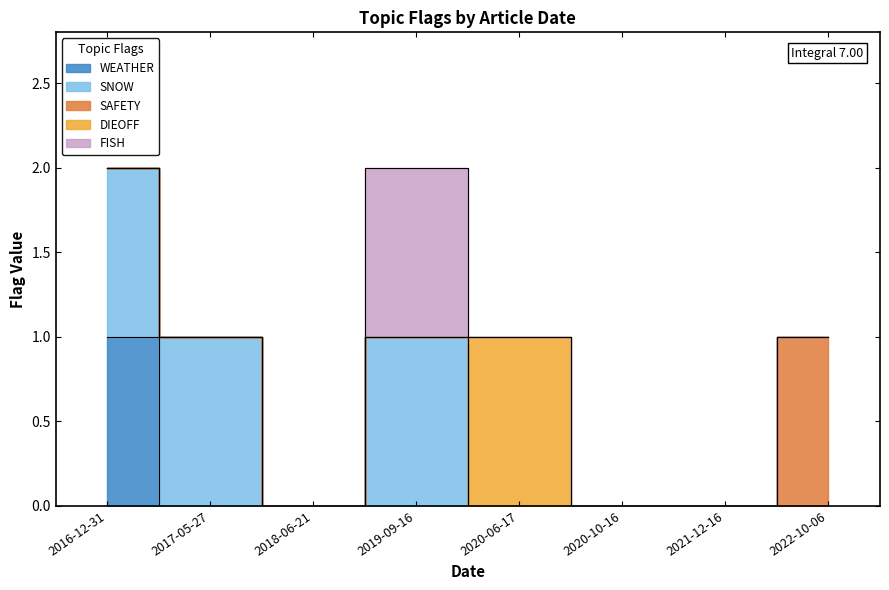

The DIEOFF series shows 0 at 2019-09-16. True or false?

True